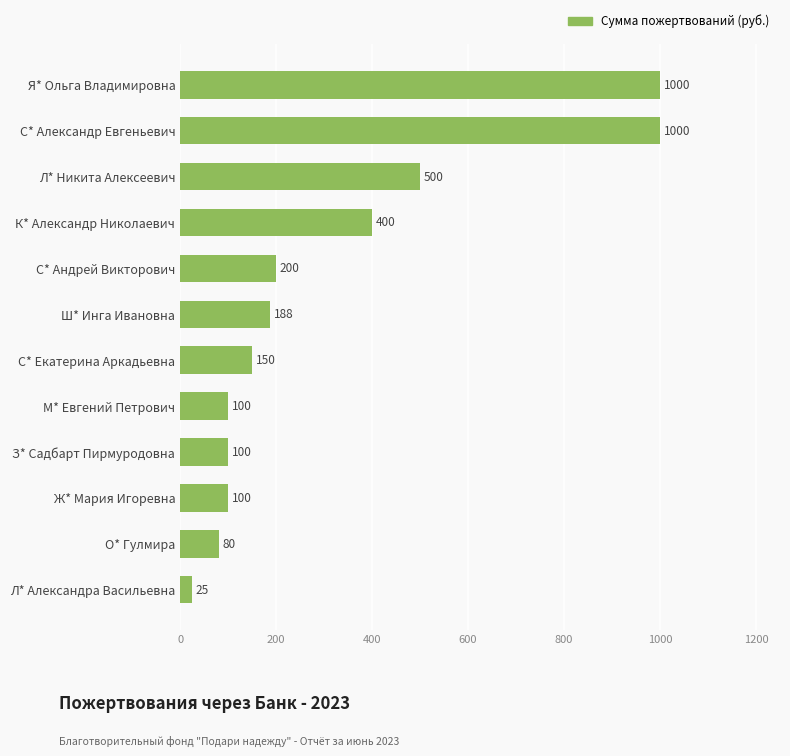

Reading bottom to top, extract all data points from this chart.

Л* Александра Васильевна=25	О* Гулмира=80	Ж* Мария Игоревна=100	З* Садбарт Пирмуродовна=100	М* Евгений Петрович=100	С* Екатерина Аркадьевна=150	Ш* Инга Ивановна=188	С* Андрей Викторович=200	К* Александр Николаевич=400	Л* Никита Алексеевич=500	С* Александр Евгеньевич=1000	Я* Ольга Владимировна=1000